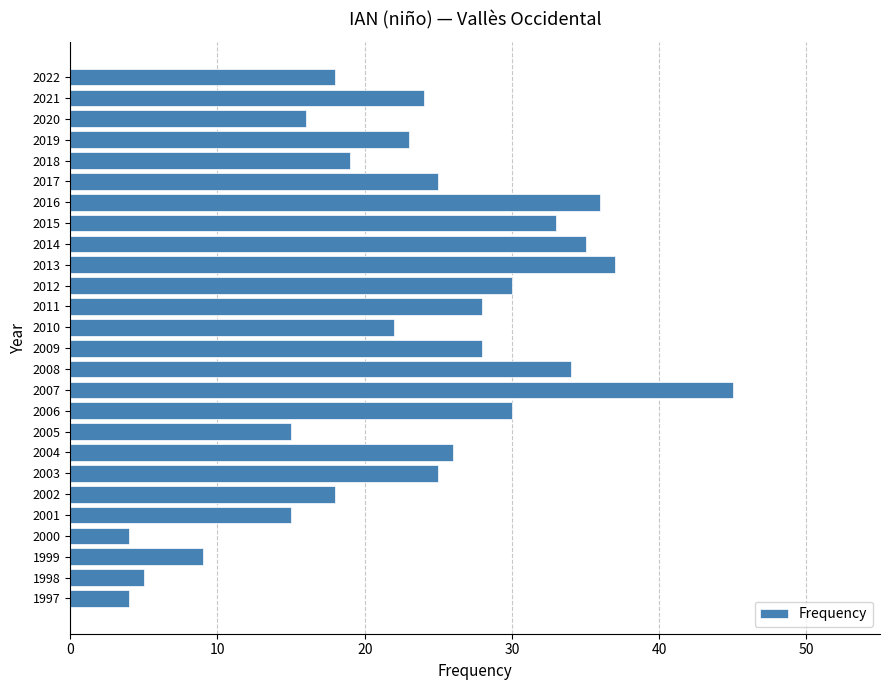

What is the greatest value displayed?

45